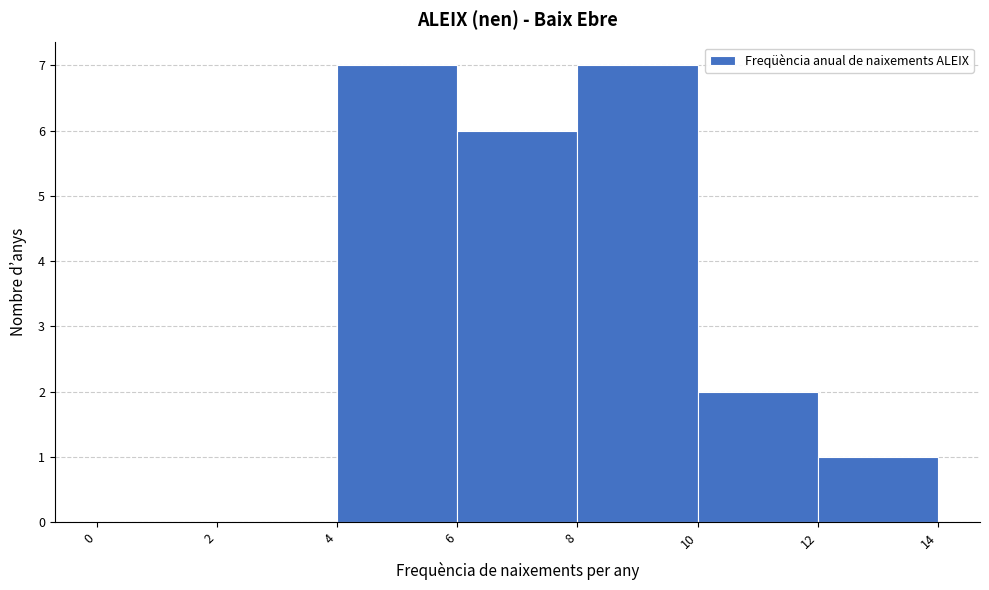

Reading left to right, list every bar in this chart as the range it spans on the x-axis followed by its height. The values are not printed on the chart, so give them approximately, as read against the axis.

0 to 2: 0
2 to 4: 0
4 to 6: 7
6 to 8: 6
8 to 10: 7
10 to 12: 2
12 to 14: 1